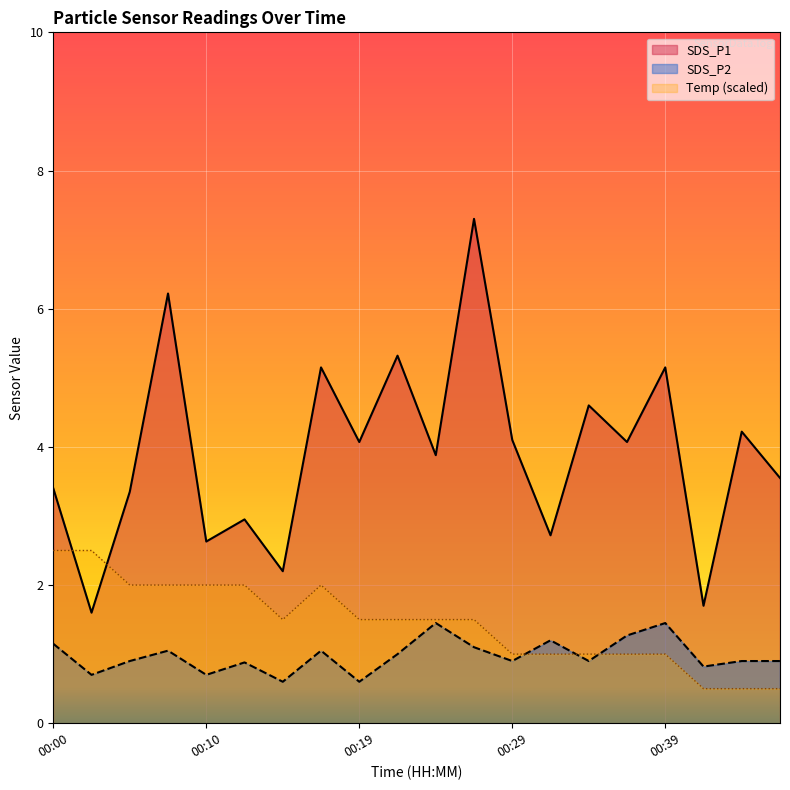

What is the value of the SDS_P1 point at the 13th from the left?

4.1